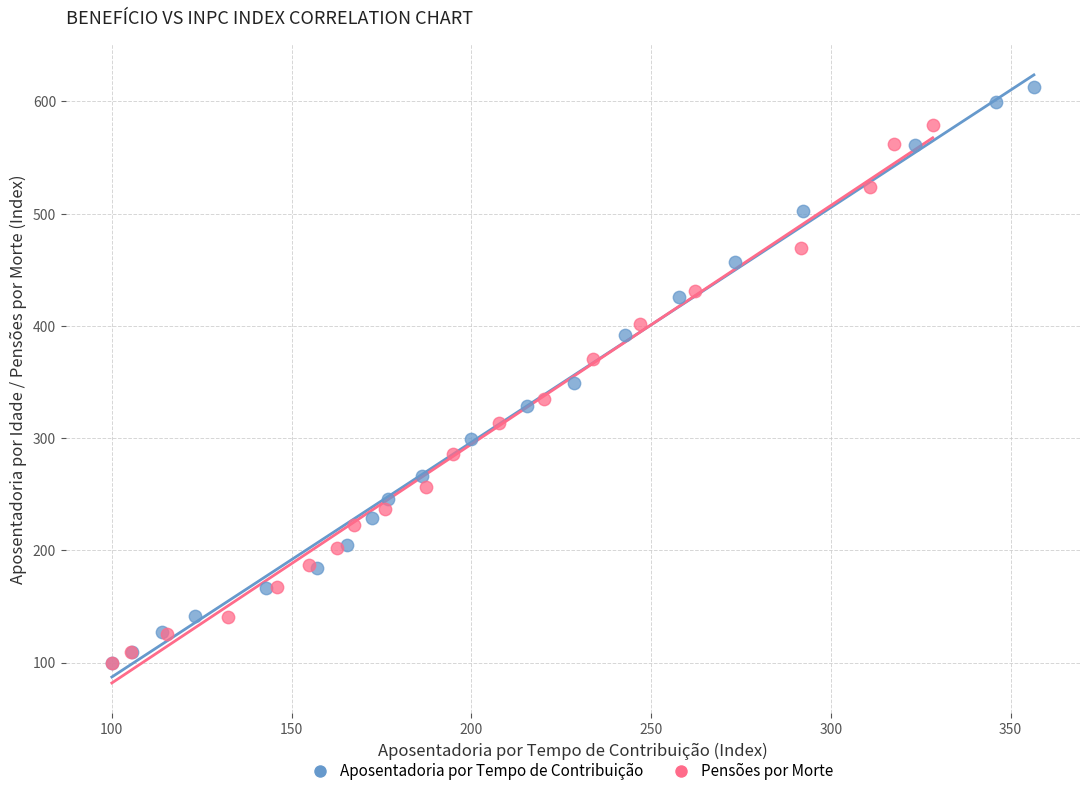

Which series has the widest spread of Y values?

Aposentadoria por Tempo de Contribuição